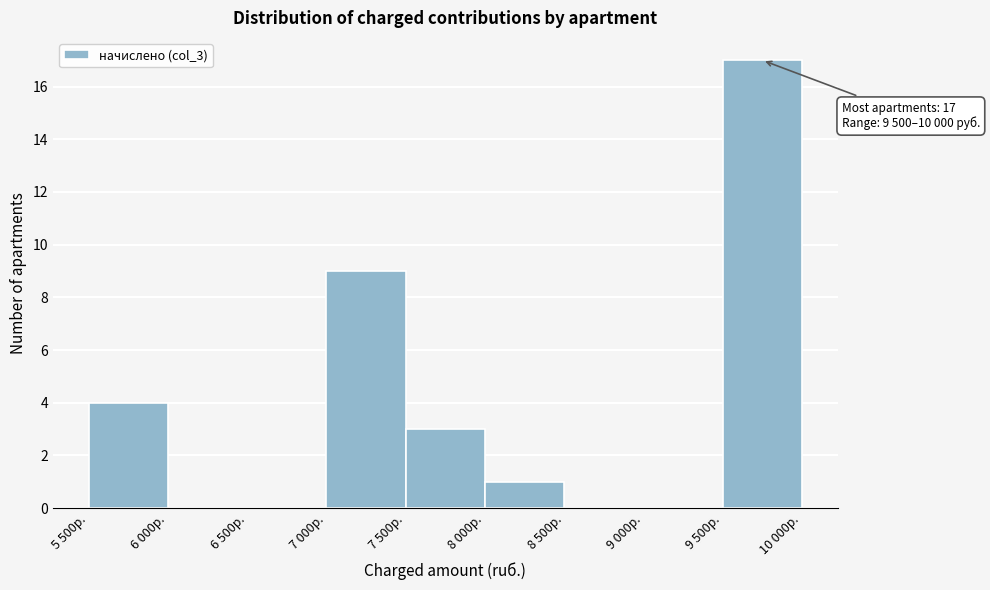

Reading right to left, list all the values displayed in this chart.

9 500р.=17	9 000р.=0	8 500р.=0	8 000р.=1	7 500р.=3	7 000р.=9	6 500р.=0	6 000р.=0	5 500р.=4